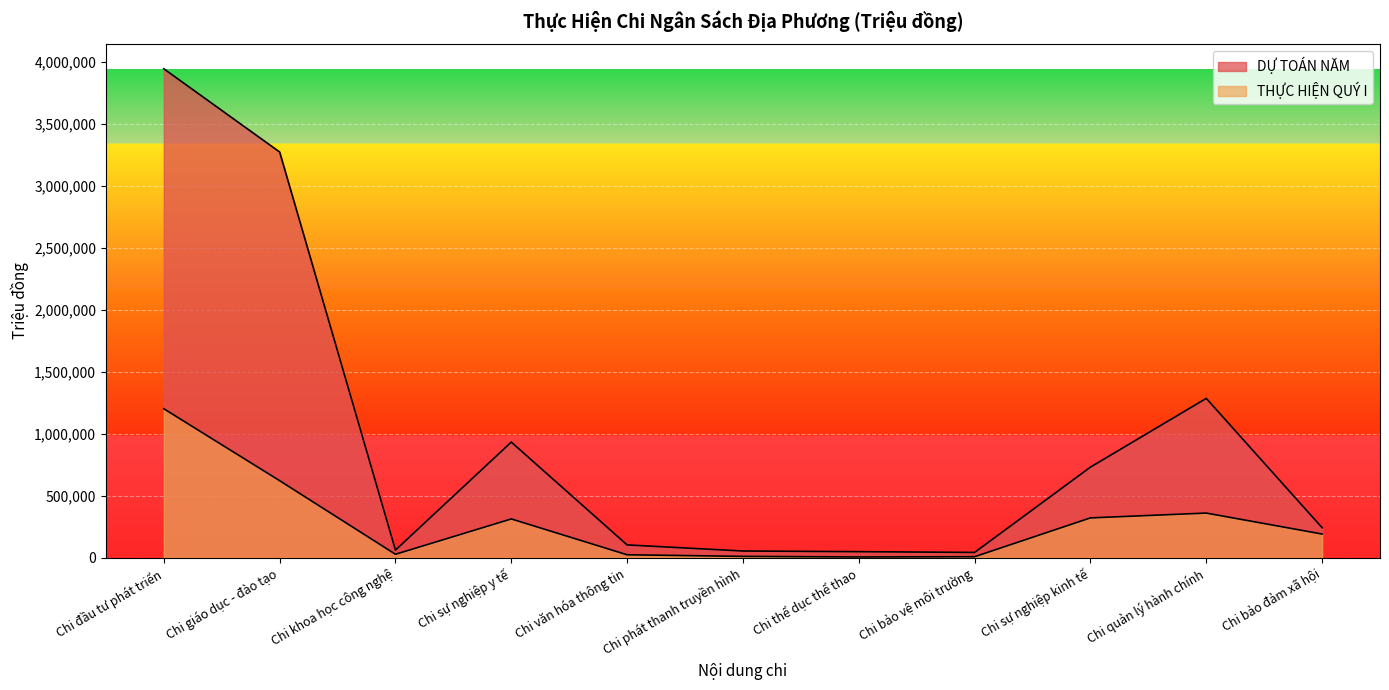

Does the chart display data point markers on the line(s)?

No